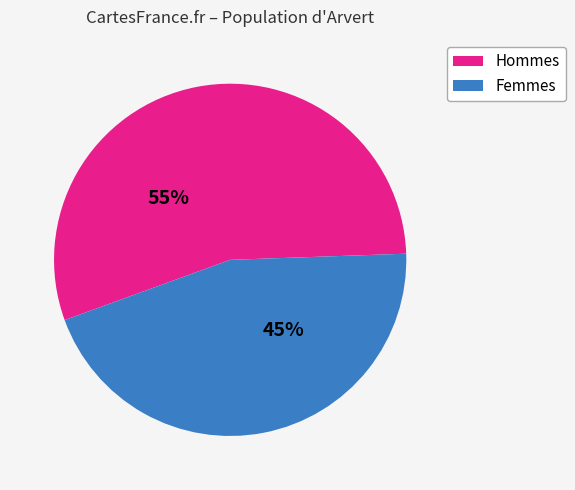

Does any single category account for the majority?

Yes